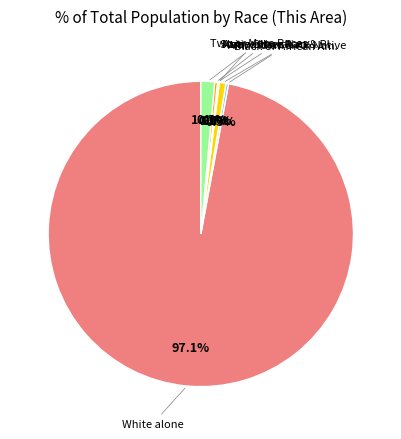

How many slices are in this pie chart?

7